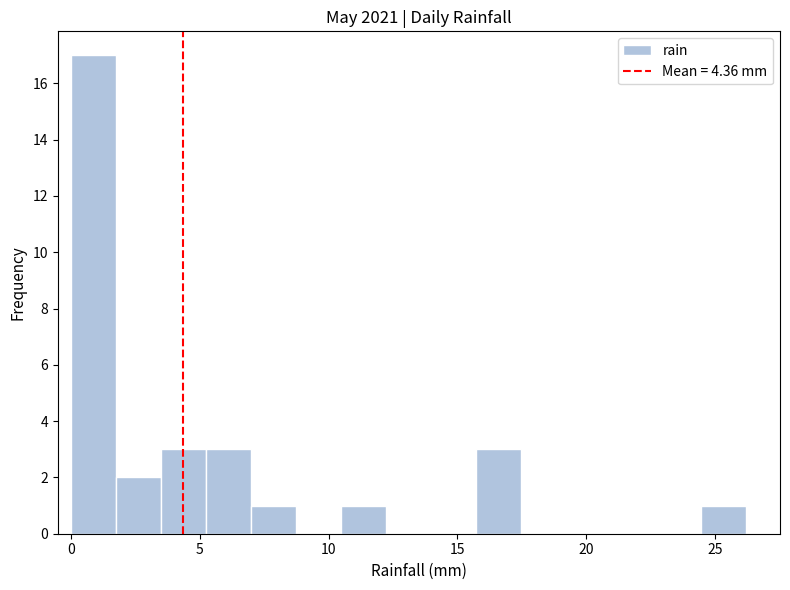

Around what value on the x-axis is the tallest bar? Give the approximate position of its centre, as read against the axis.

1.0